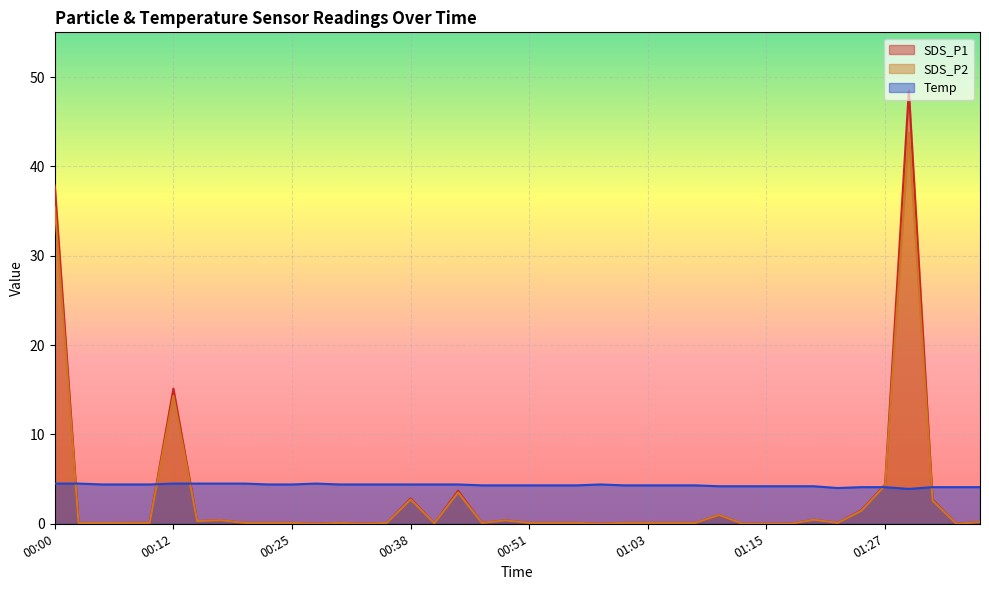

What is the sum of all SDS_P1 values?

121.2